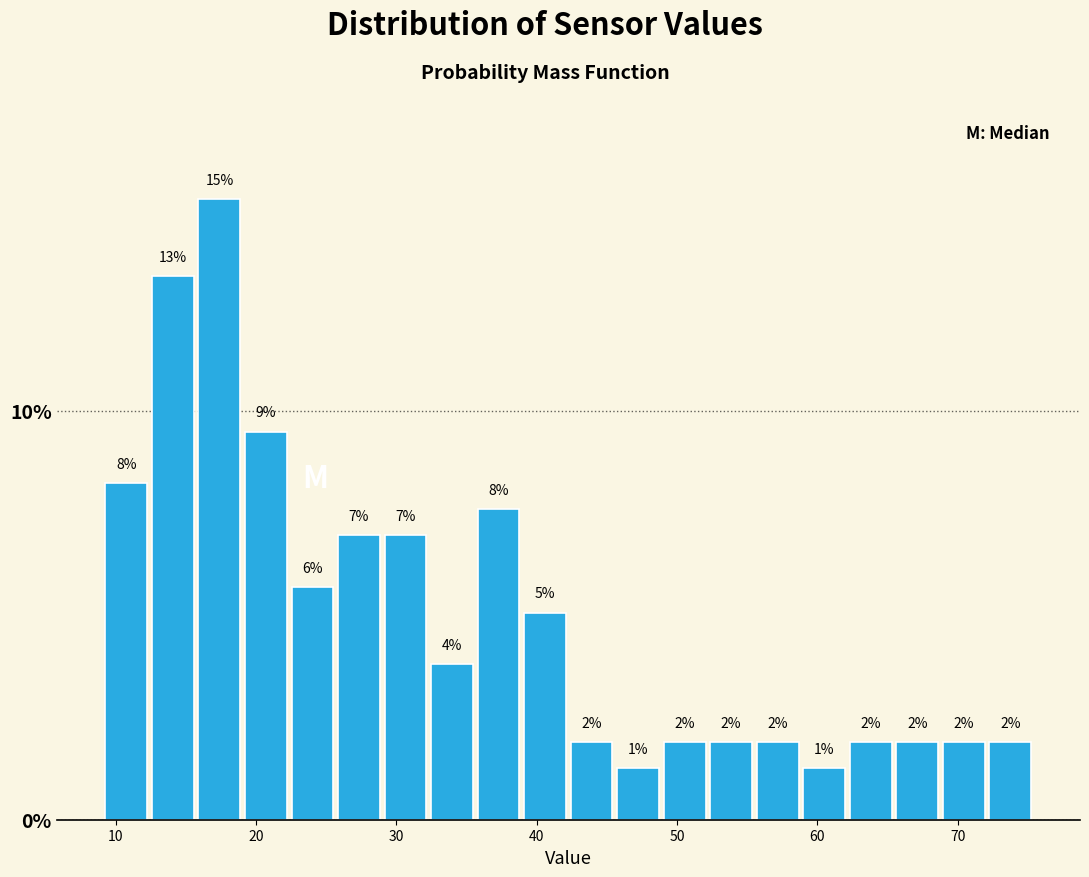

Read against the x-axis, roughly where is the centre of the tallest bar?

17